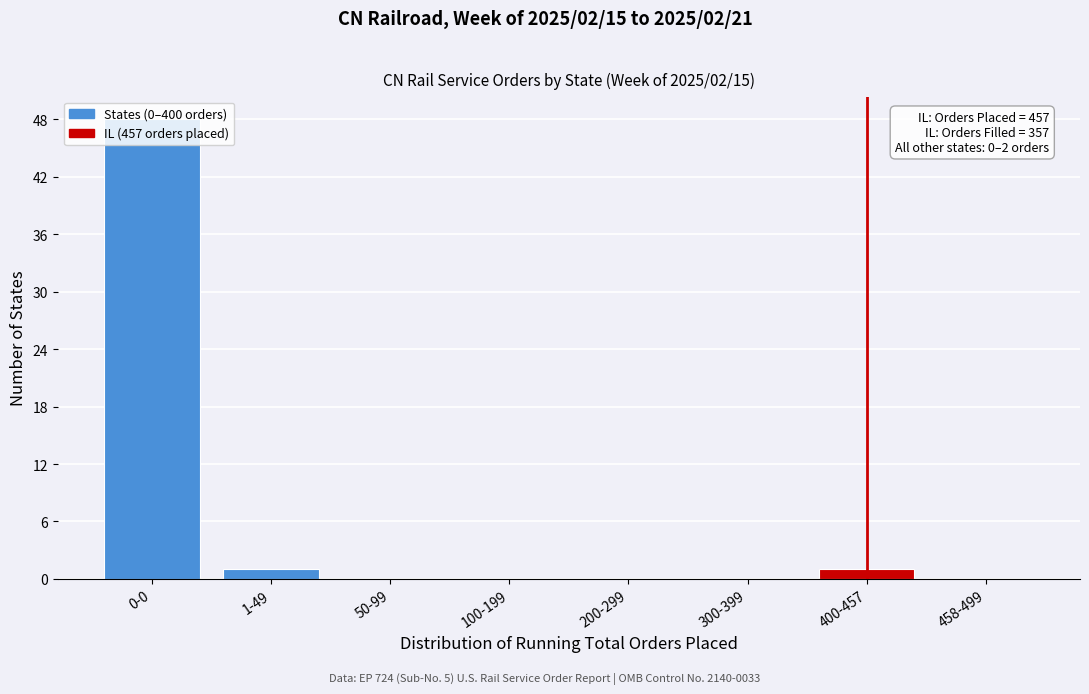

What is the change in value from 0-0 to 200-299?

-48